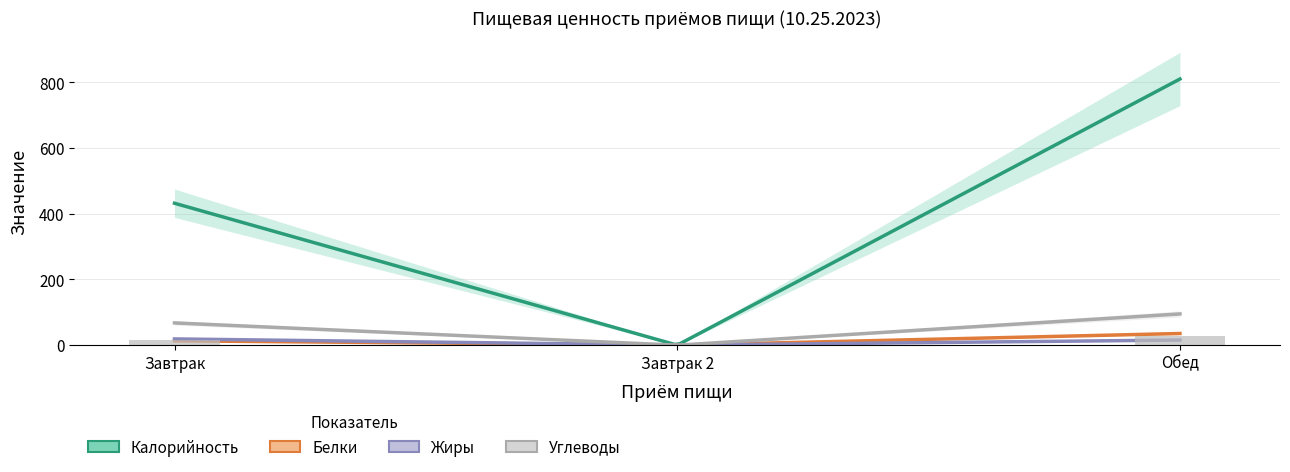

Which series changed the most between Завтрак 2 and Обед?

Калорийность